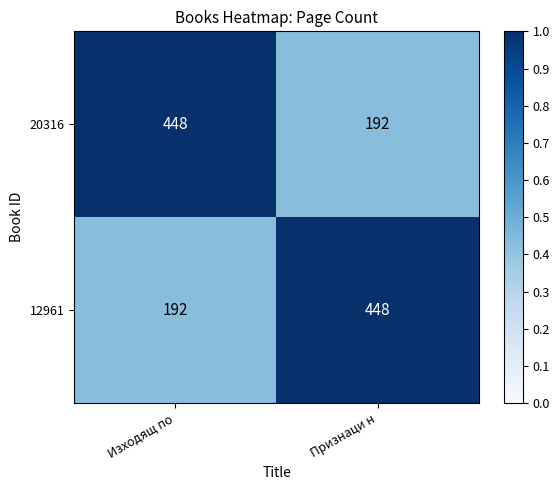

What is the approximate value of 20316 at Признаци н, to the nearest 50?

200